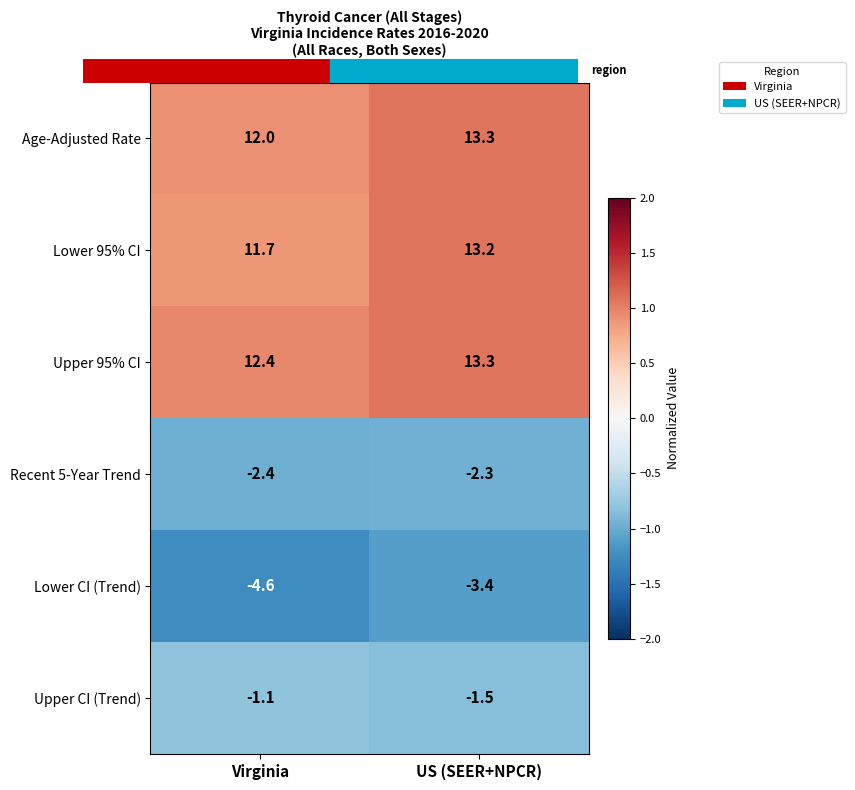

At which label does Lower 95% CI reach its minimum?

Virginia